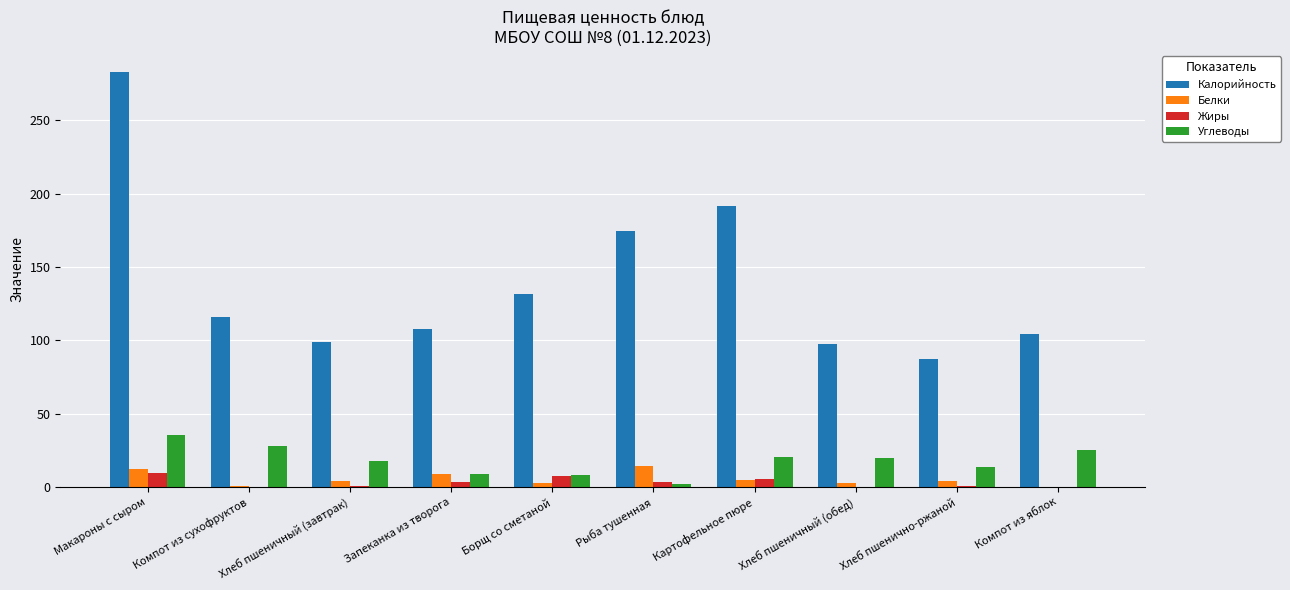

Which series changed the most between Запеканка из творога and Компот из яблок?

Углеводы